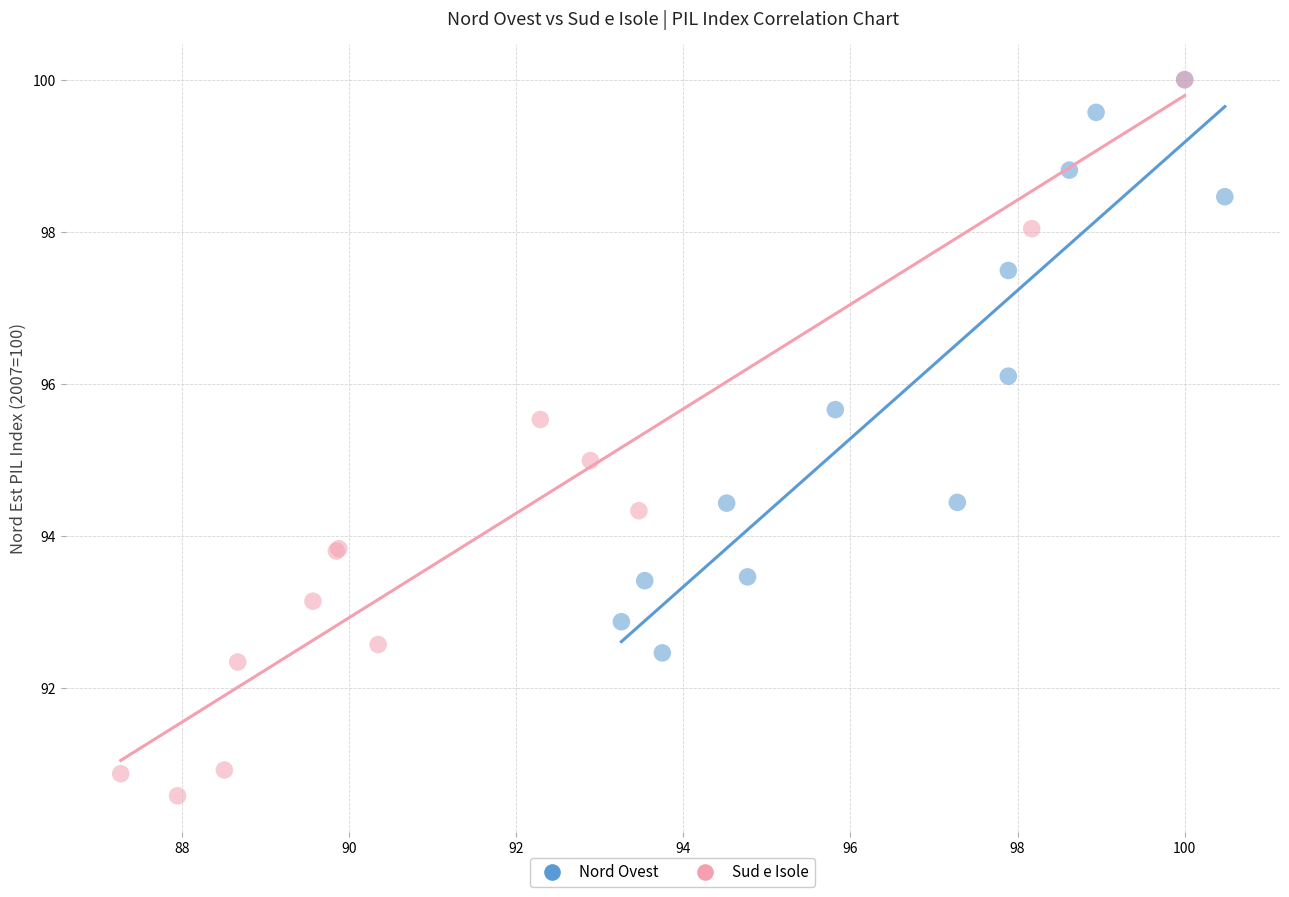

Which series reaches the minimum Y coordinate?

Sud e Isole